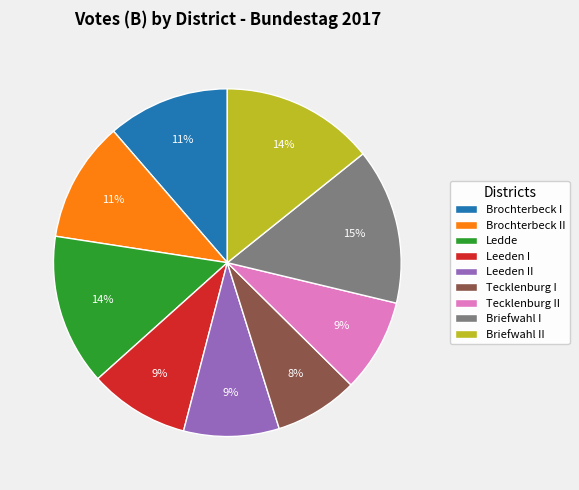

True or false: Brochterbeck II accounts for 11% of the total.

True